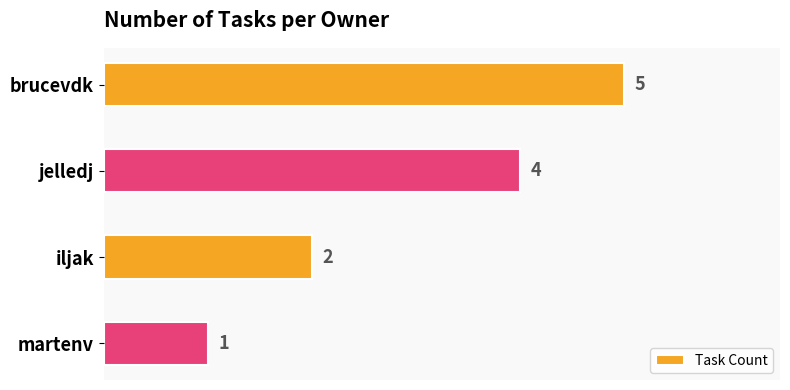

What is the smallest value displayed?

1